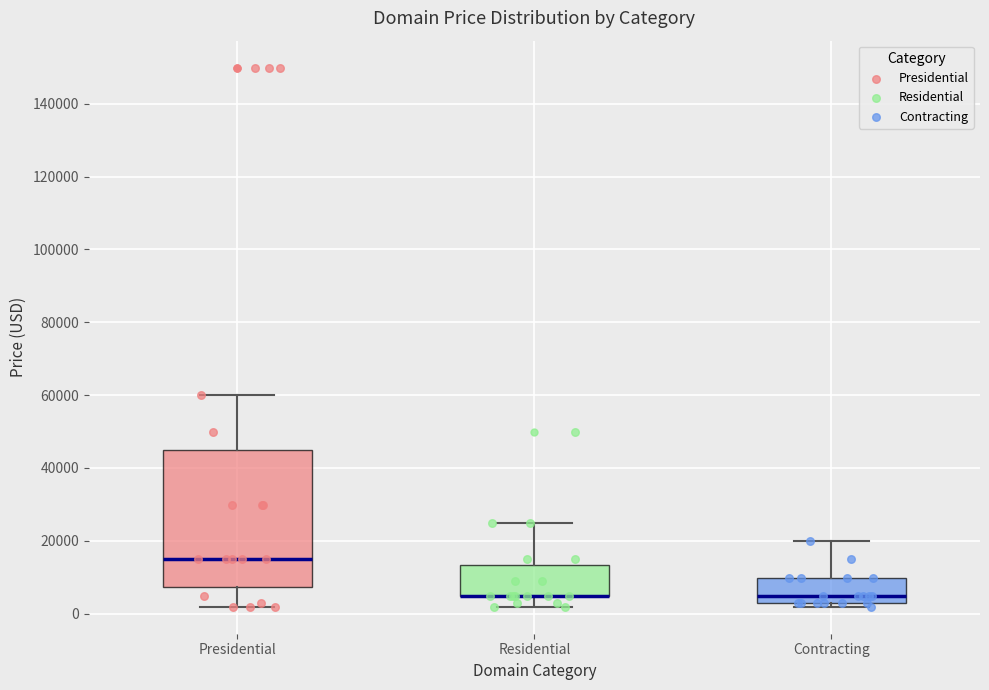

Where is the upper edge of the box for Residential on the y-axis? The values are not printed on the chart, so give them approximately, as read against the axis.

14000